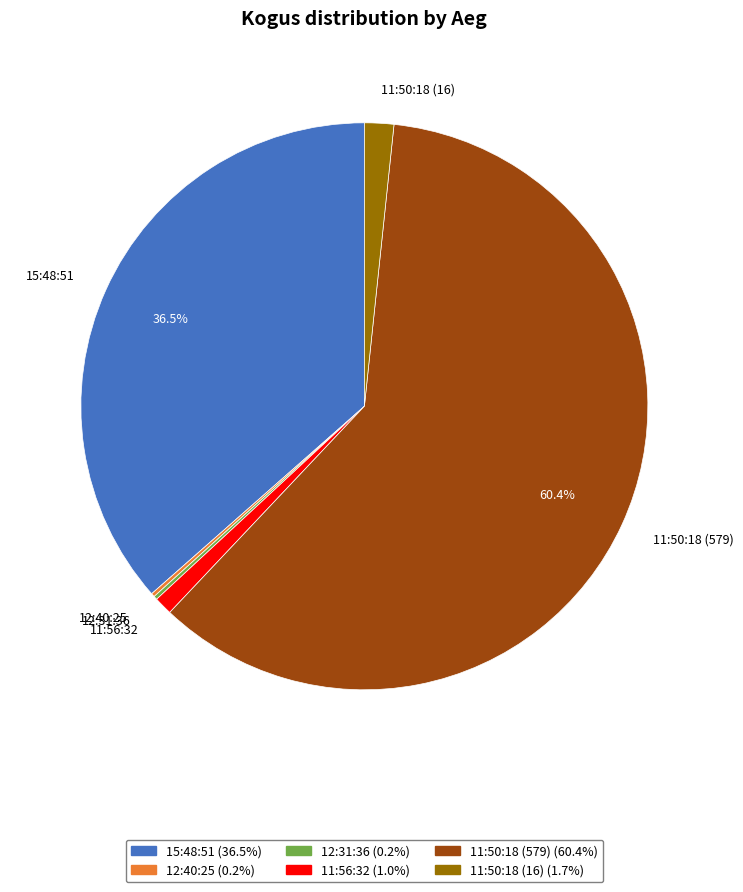

What is the majority slice?

11:50:18 (579)